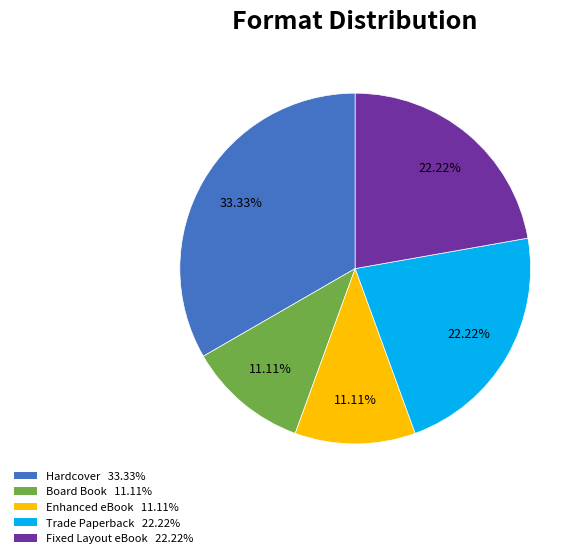

What percentage is NOT represented by Hardcover?

66.7%